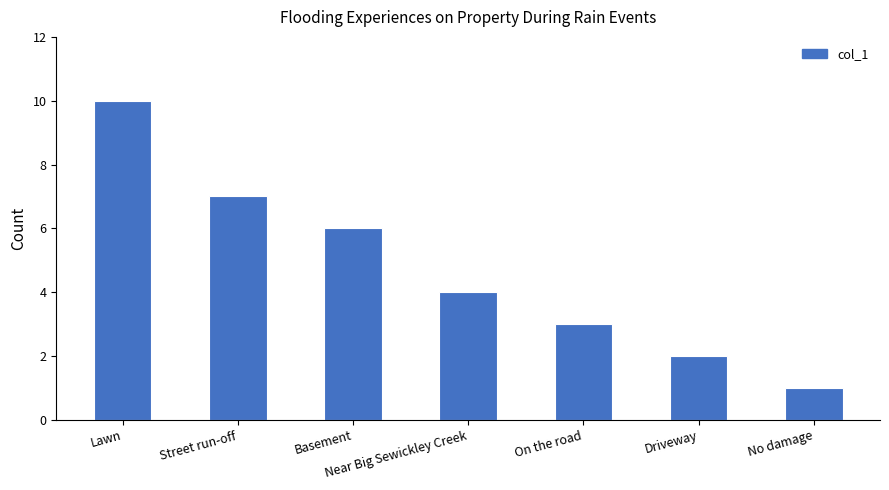

Reading left to right, what are all the values shown in this chart?

Lawn=10	Street run-off=7	Basement=6	Near Big Sewickley Creek=4	On the road=3	Driveway=2	No damage=1